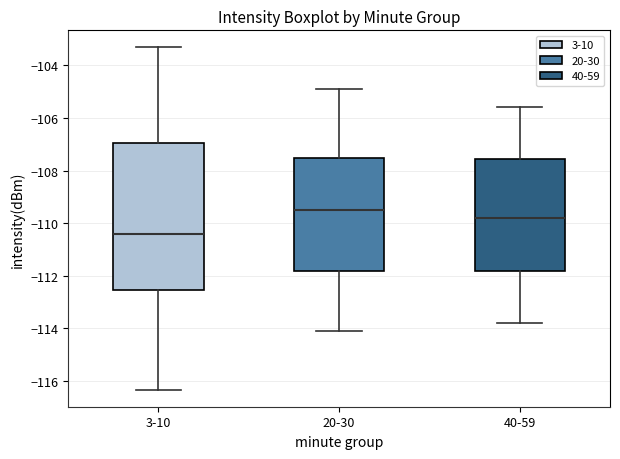

Reading left to right, transcribe this box plot: for each box, give where its median line is, the range the box spans, and where its two whiskers end, as read against the y-axis. The values are not printed on the chart, so give them approximately, as read against the axis.

3-10: median -110.4, box -112.6 to -107.0, whiskers -116.4 to -103.4
20-30: median -109.4, box -111.8 to -107.6, whiskers -114.0 to -104.8
40-59: median -109.8, box -111.8 to -107.6, whiskers -113.8 to -105.6